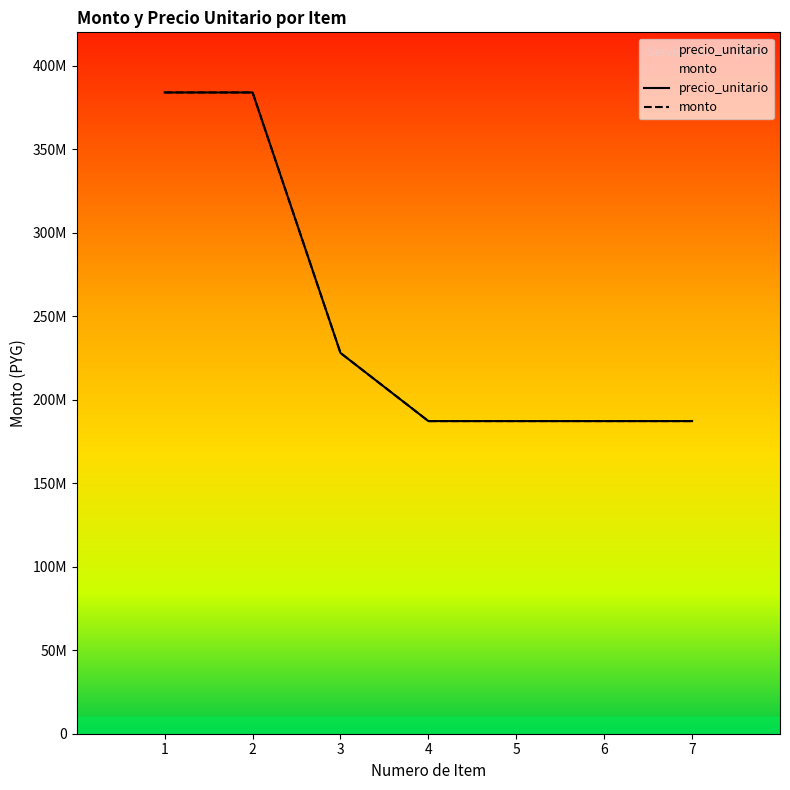

The value of monto at 4 is 187200000. True or false?

True